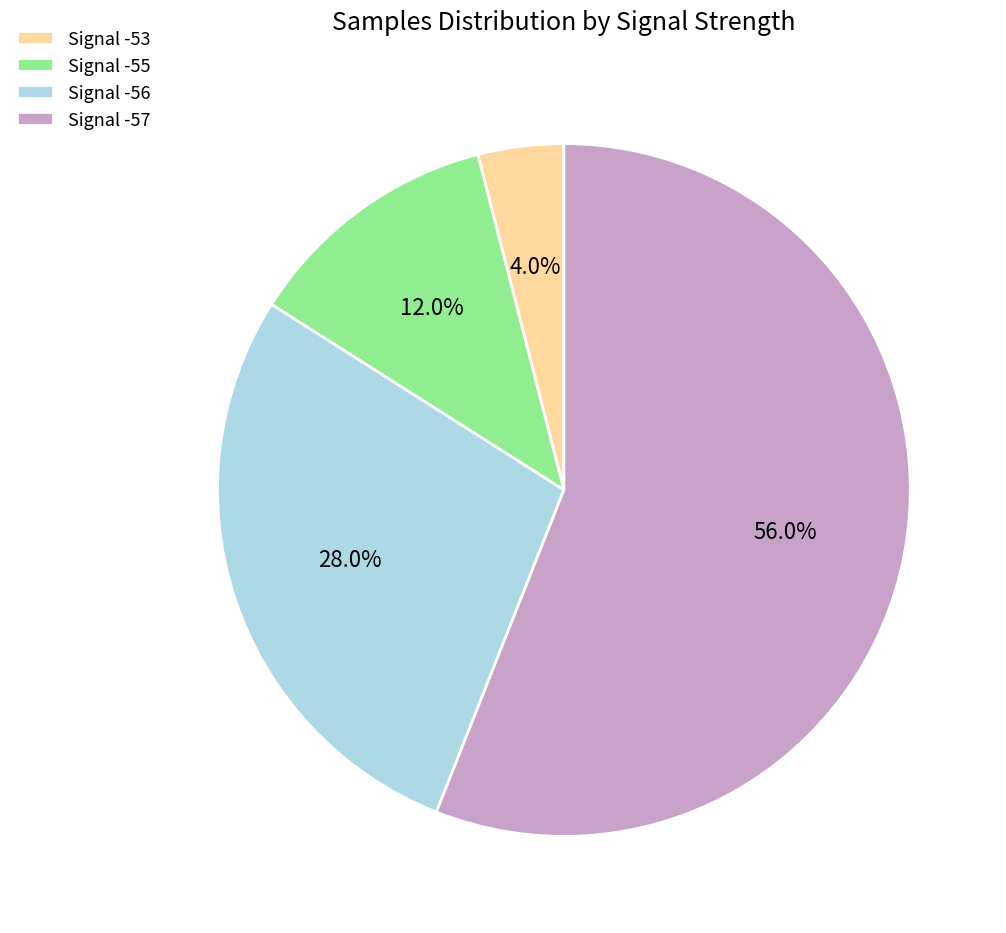

How many segments does this pie chart have?

4